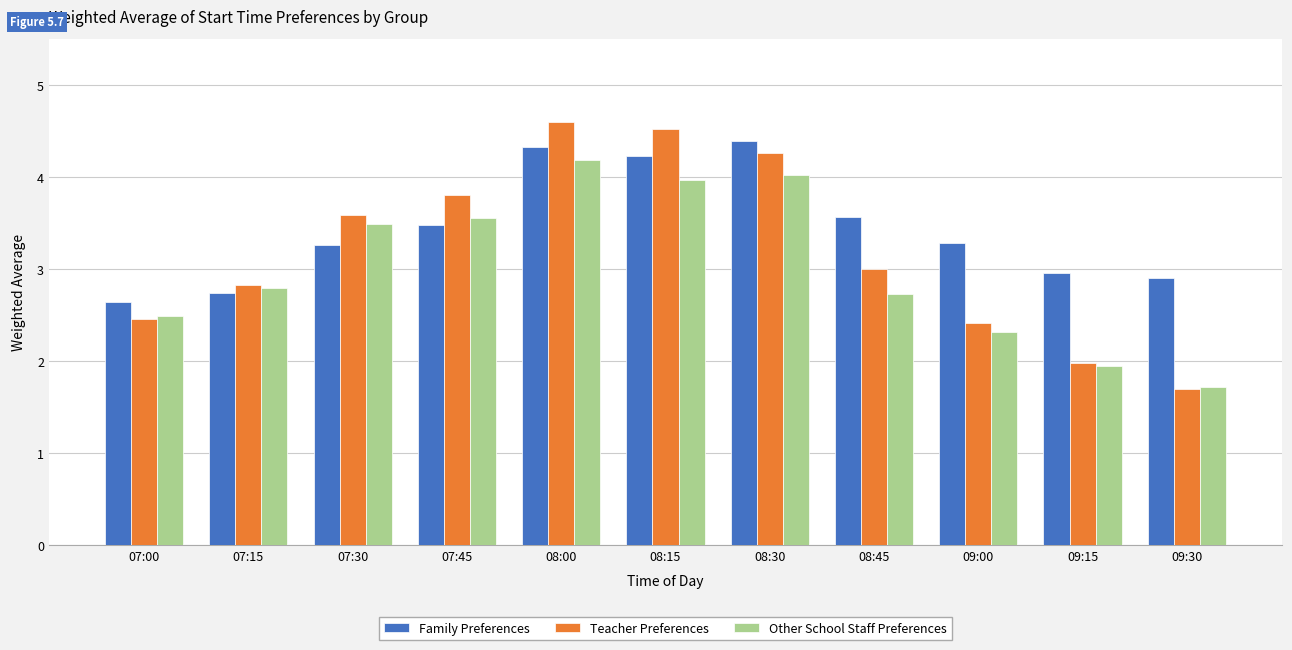

Which series has the largest range (max minus min)?

Teacher Preferences